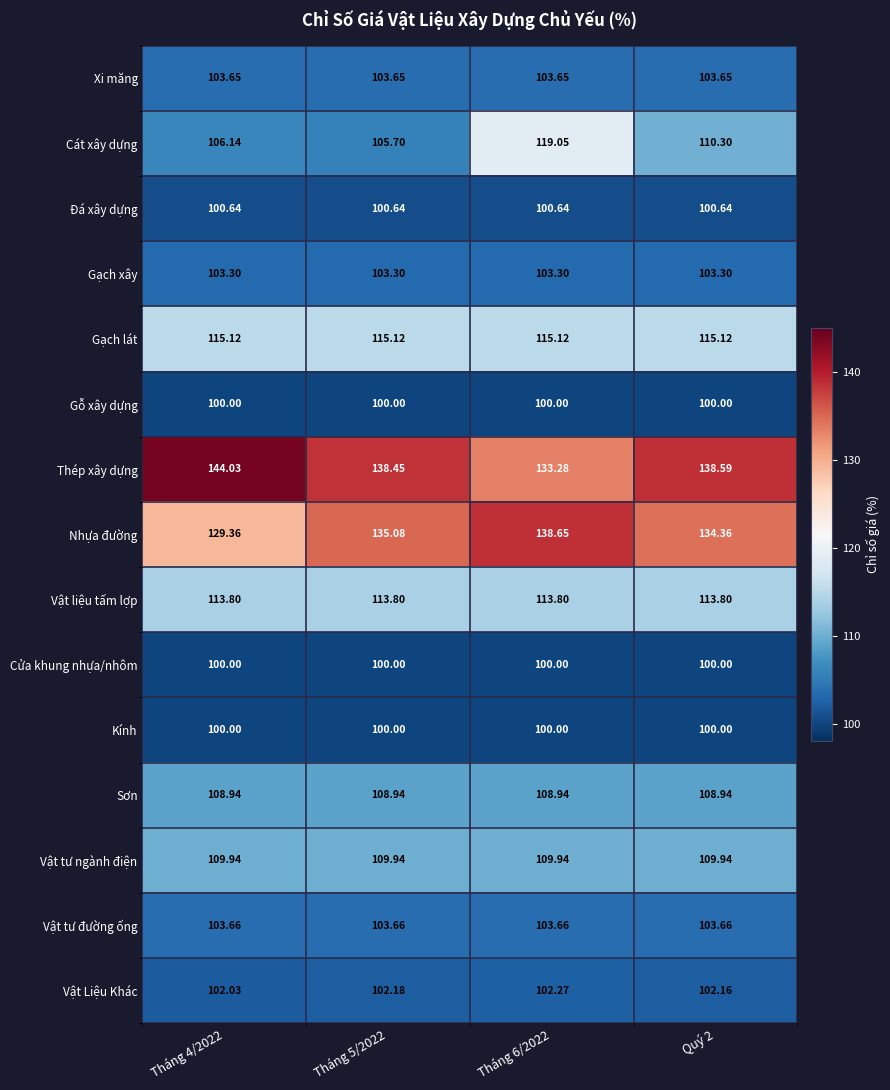

Which series changed the most between Tháng 4/2022 and Quý 2?

Thép xây dựng